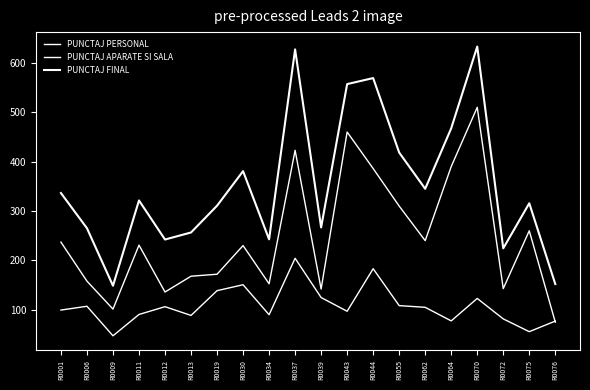

Is the value of PUNCTAJ FINAL at R0070 greater than the value of PUNCTAJ APARATE SI SALA at R0037?

Yes